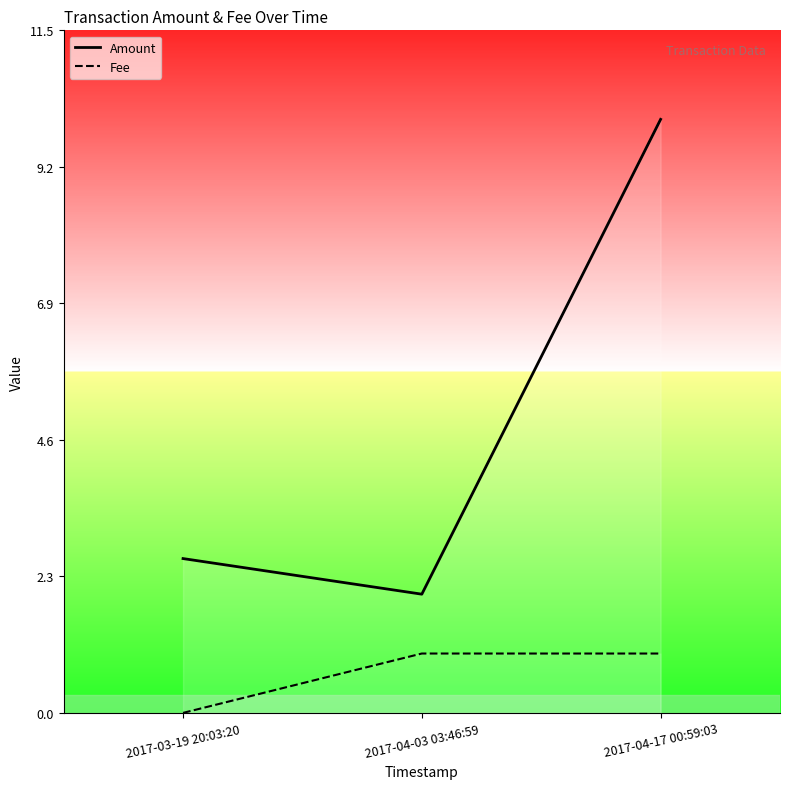

The value of Amount at 2017-04-03 03:46:59 is 2.0. True or false?

True